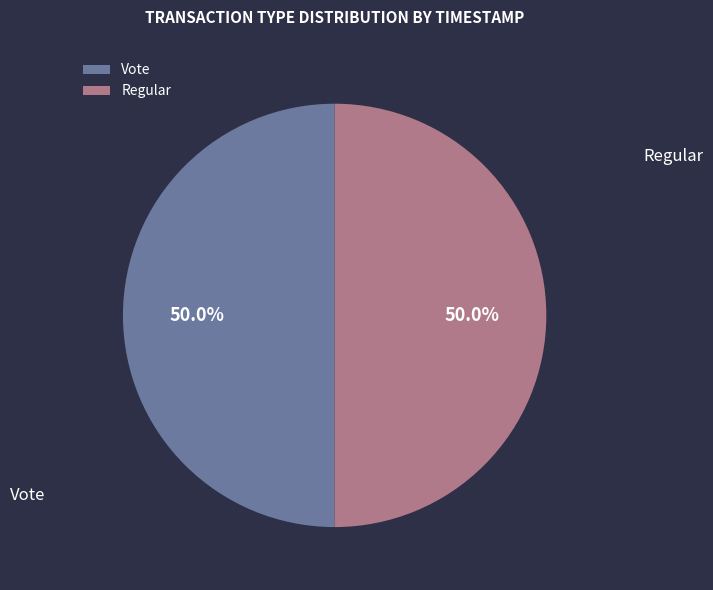

What is the ratio of the value at Vote to the value at Regular?

1.0